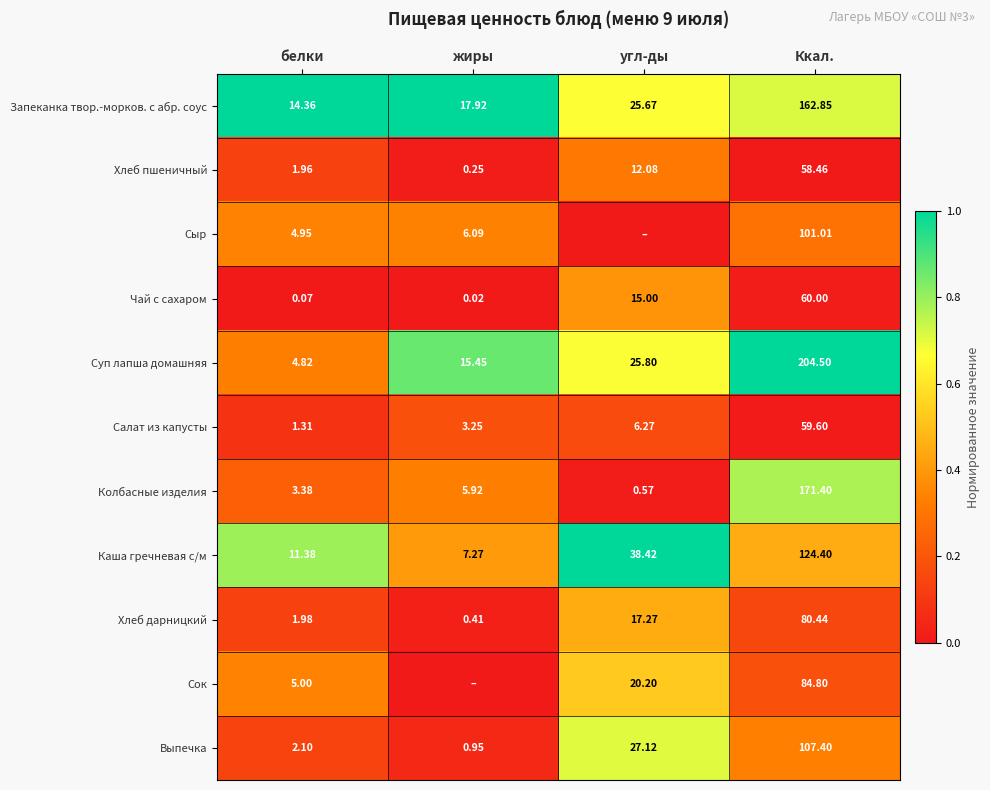

Where is Хлеб дарницкий nearest to the value 40?

угл-ды